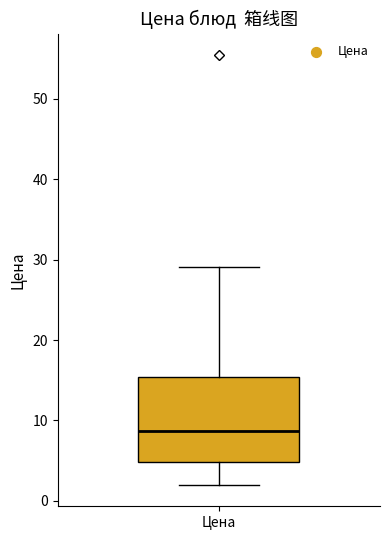

Read this box plot against the y-axis: the position of the median line, the range covered by the box, and the ends of both whiskers. The values are not printed on the chart, so give them approximately, as read against the axis.

median 9, box 5 to 15, whiskers 2 to 29